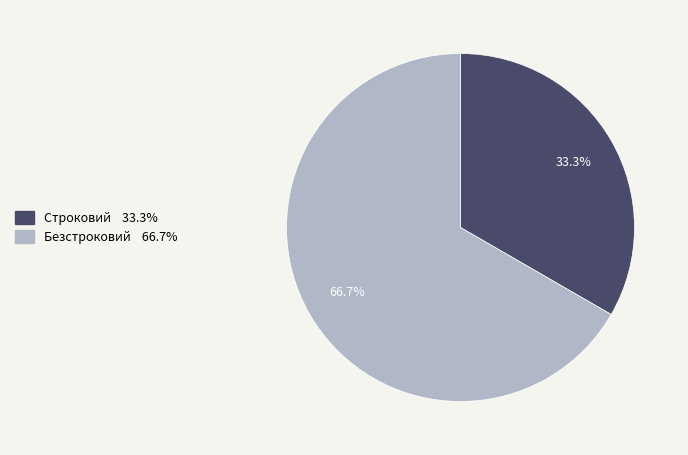

To the nearest percent, what is the difference between the Безстроковий and Строковий slice percentages?

33%